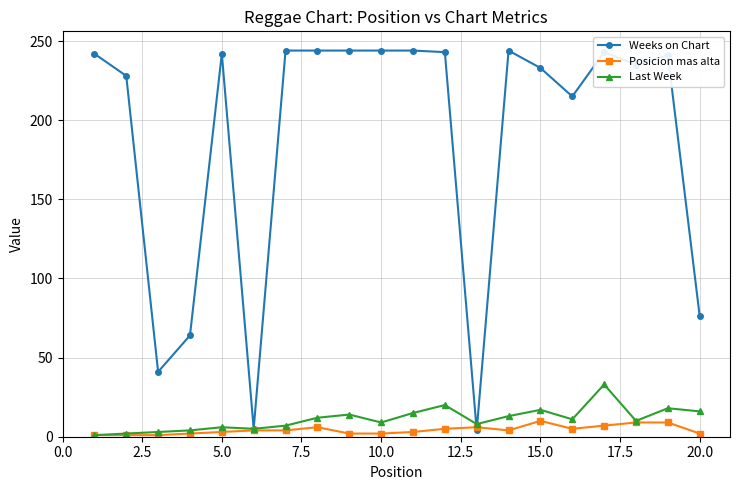

At how many categories does at least one series exceed 122?

15